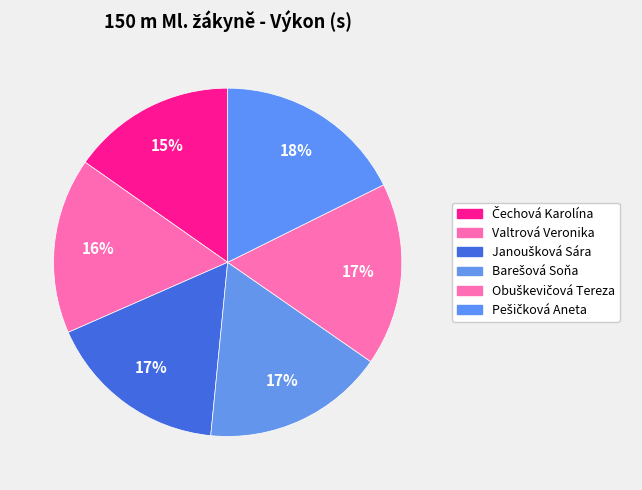

Does Obuškevičová Tereza represent more than half of the total?

No